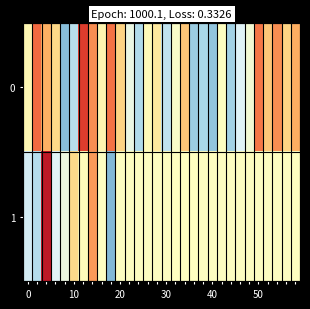

Count the number of categories in the chart.

30